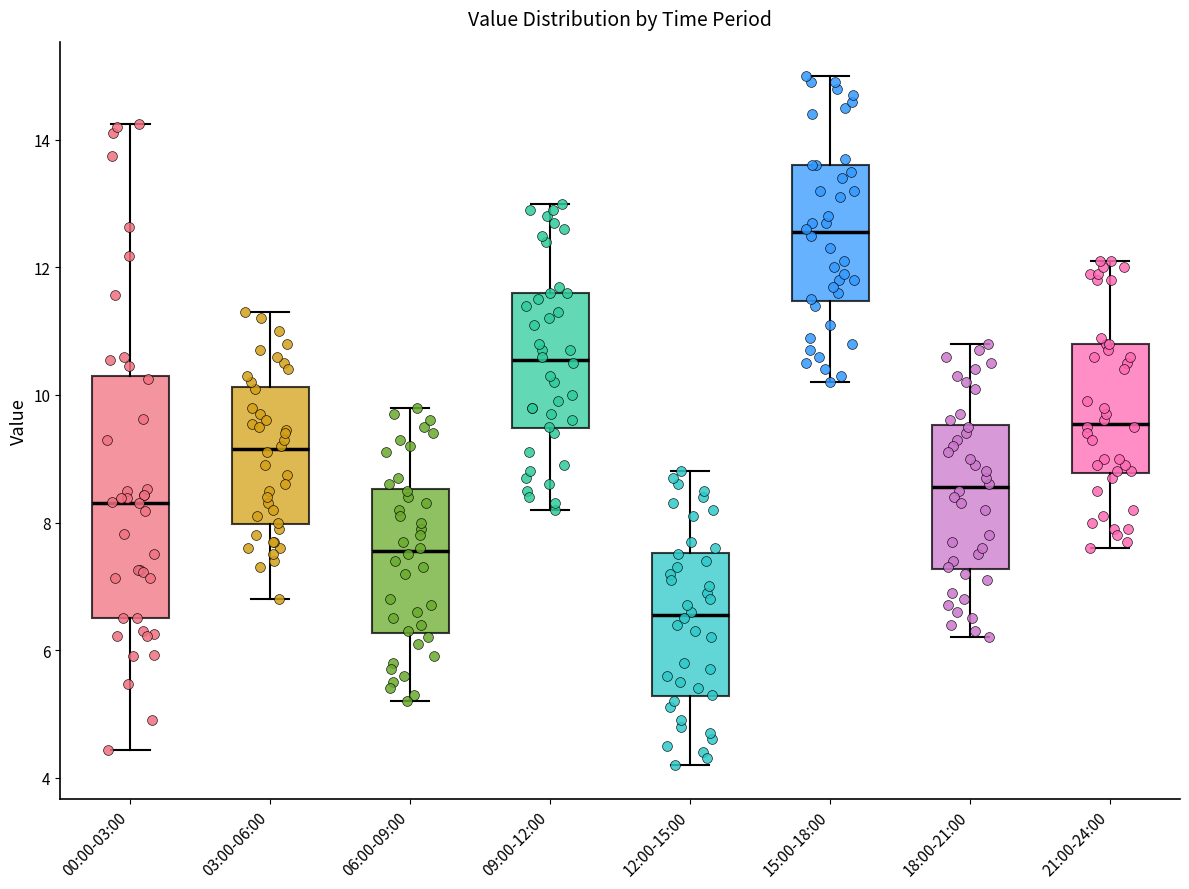

Which box has the highest median line?

15:00-18:00